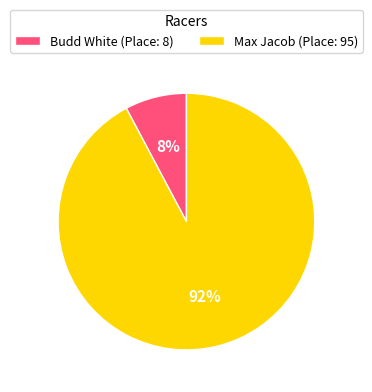

True or false: Budd White accounts for 1% of the total.

False